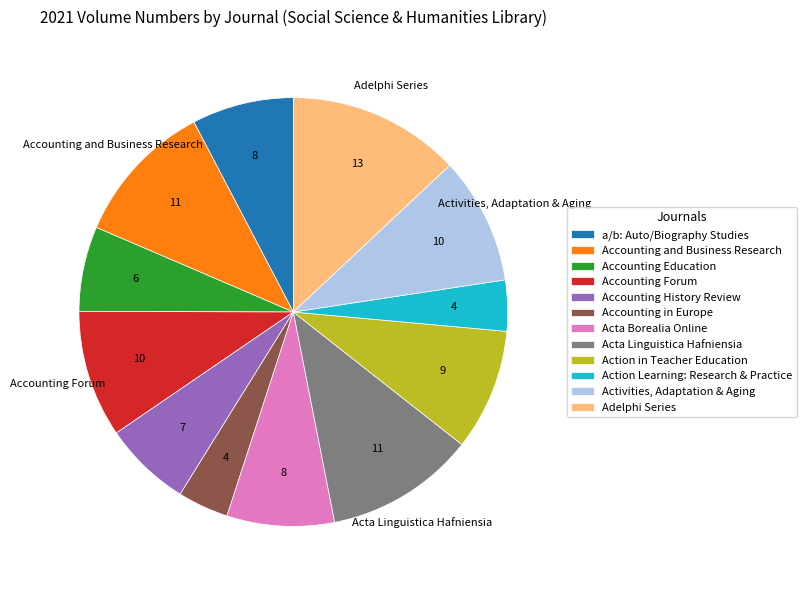

Do Action Learning: Research & Practice and Acta Linguistica Hafniensia together represent more than half of the pie?

No